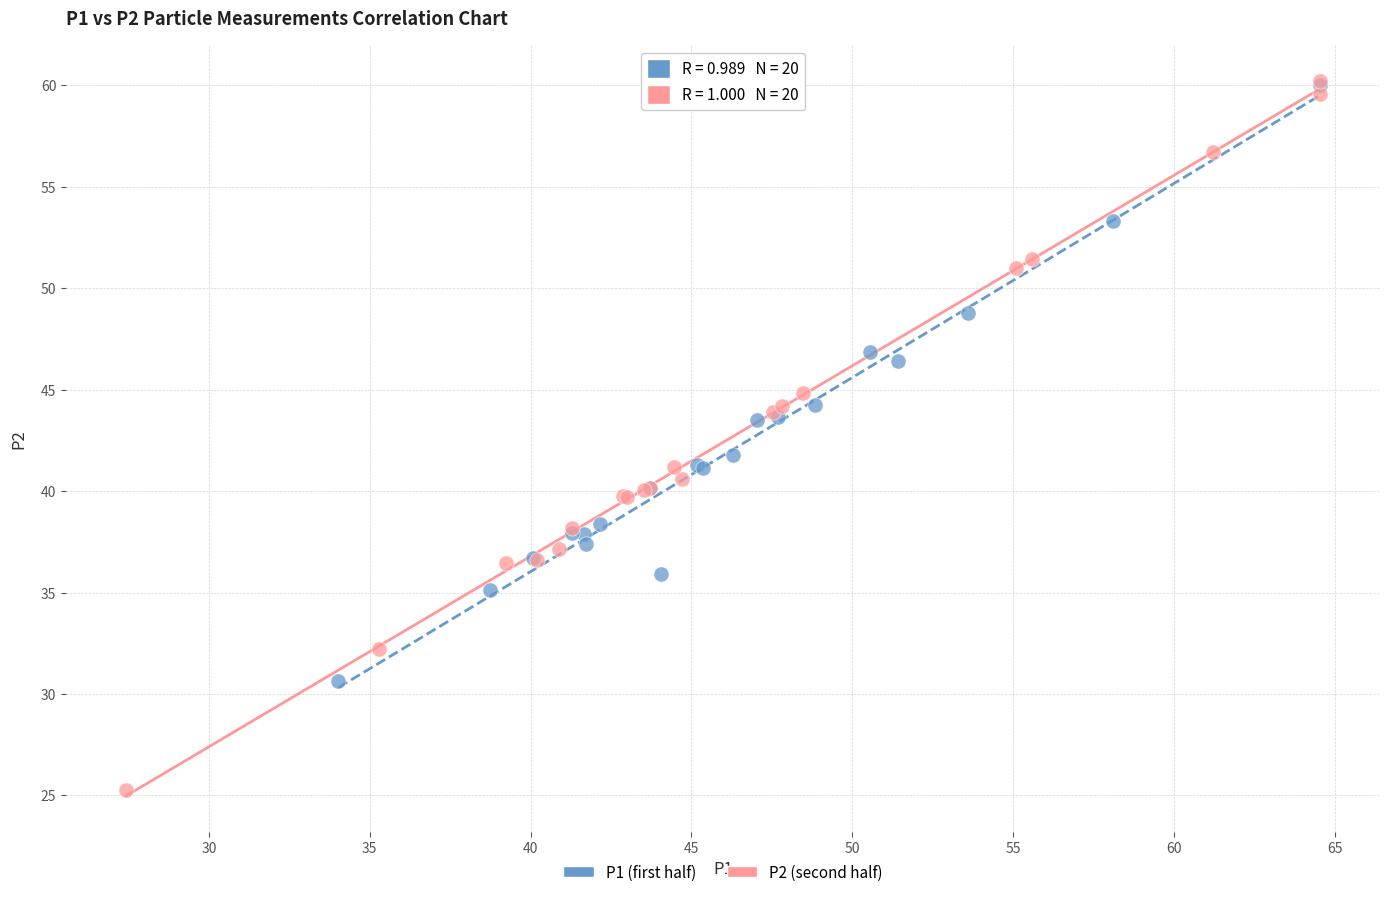

Which series contains the lowest Y value?

P2 (second half)